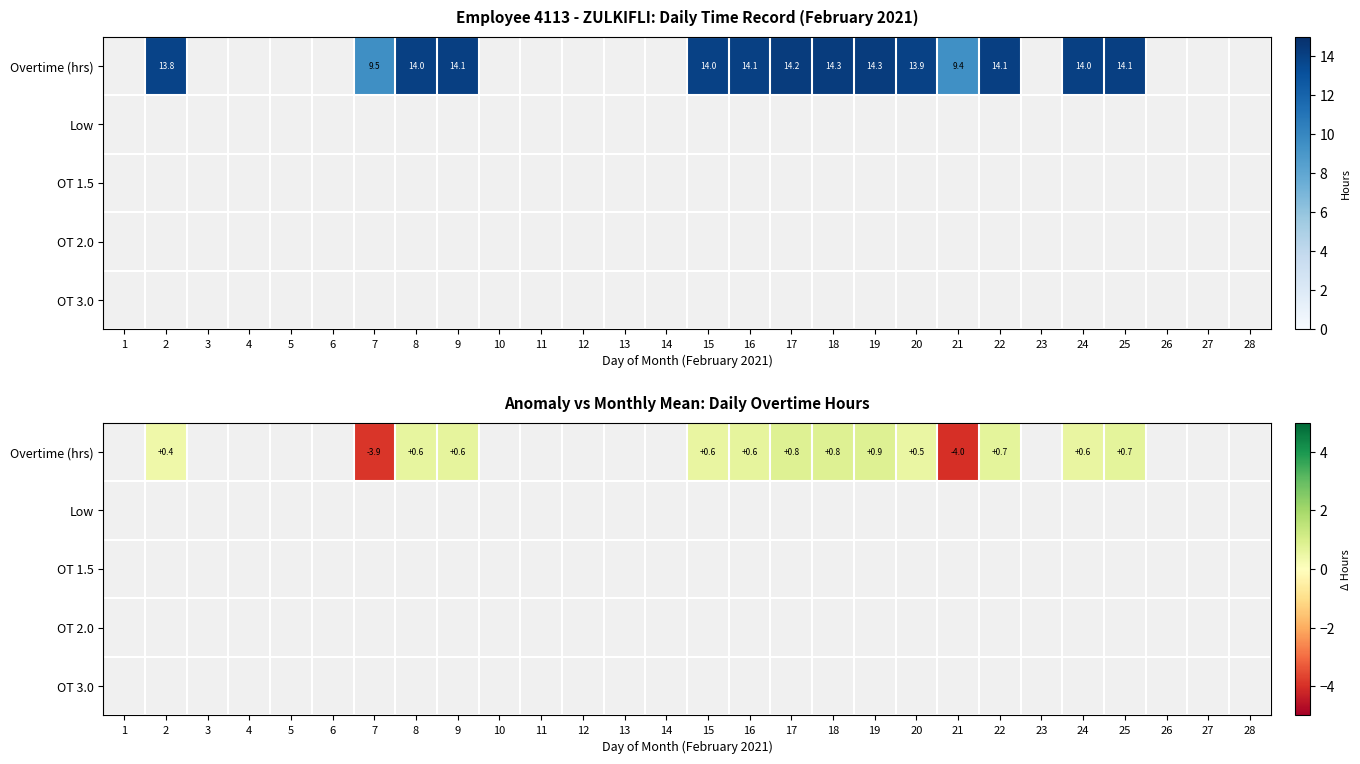

What is the spread (max minus min) of values at 2?

0.4